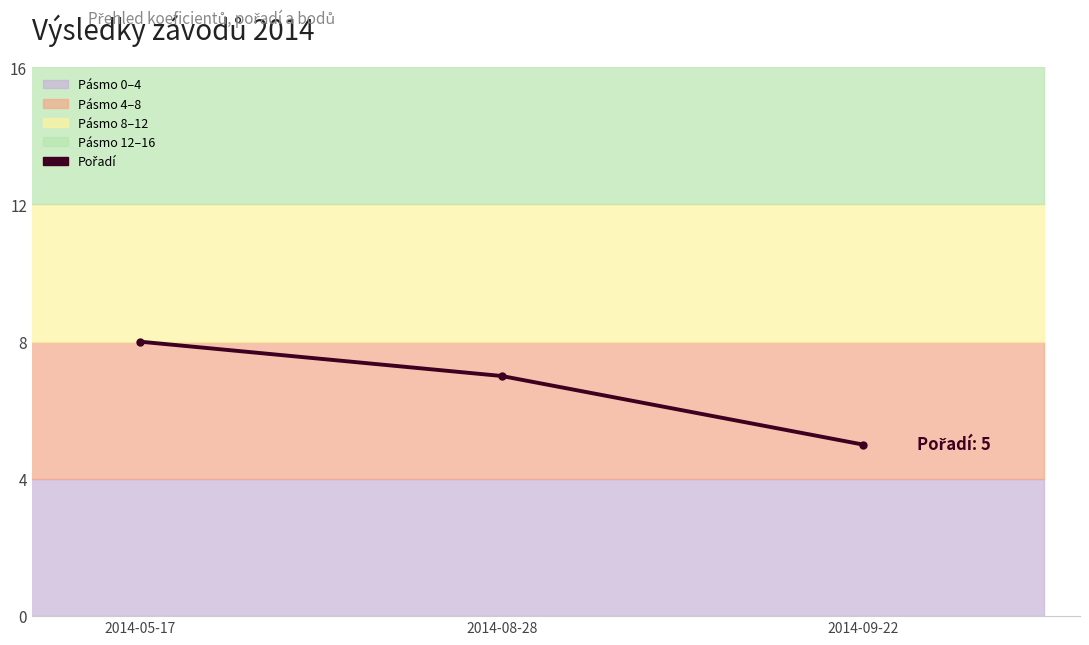

What is the change in value from 2014-08-28 to 2014-09-22?

-2